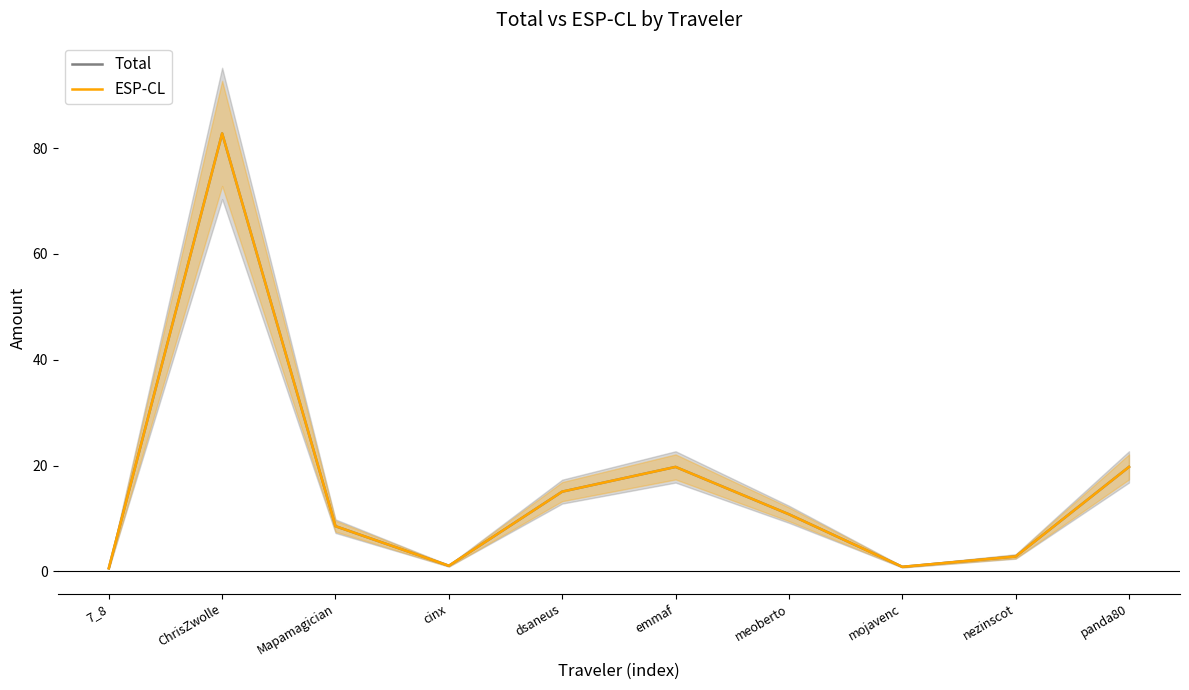

Which series has the largest range (max minus min)?

Total